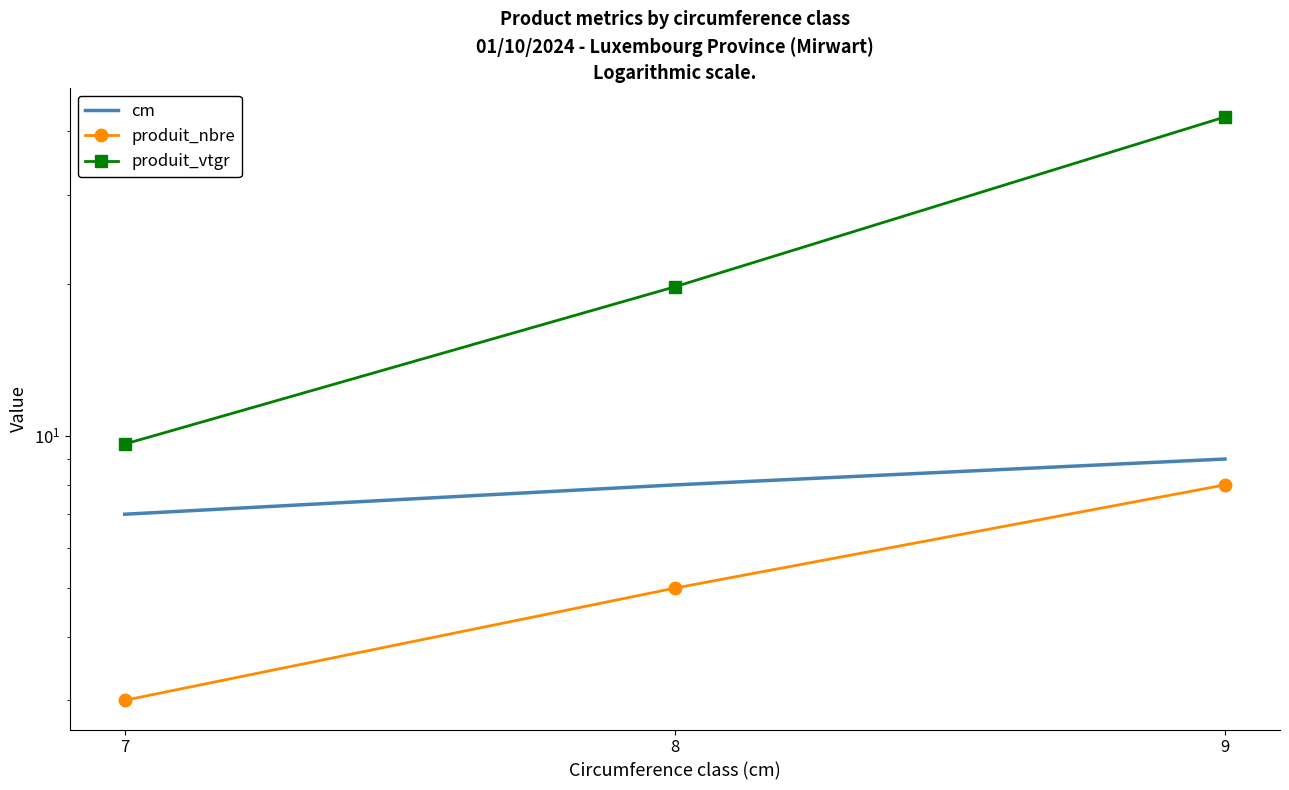

Reading right to left, extract all data points from this chart.

cm: 9=9.0	8=8.0	7=7.0
produit_nbre: 9=8.0	8=5.0	7=3.0
produit_vtgr: 9=42.7	8=19.7	7=9.6